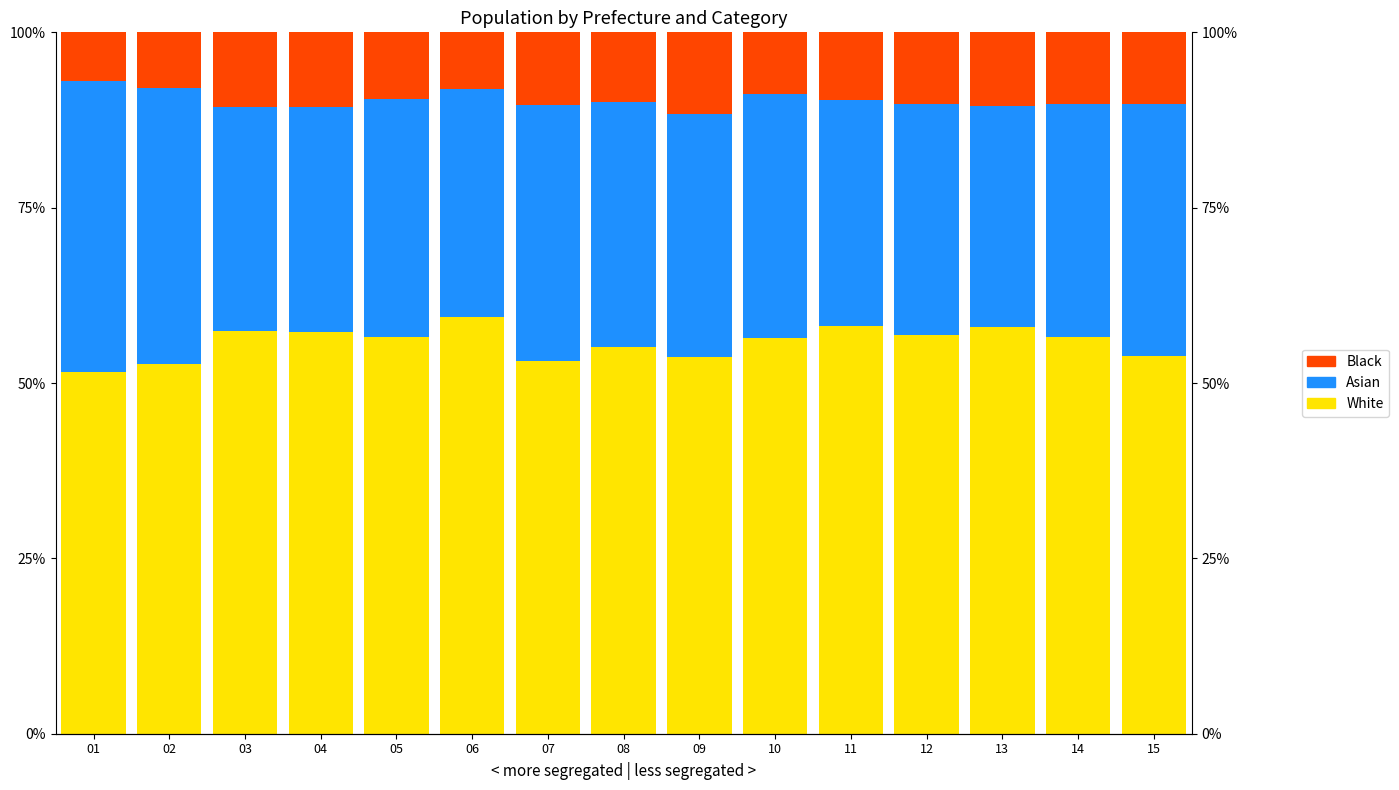

Which has a higher value, 04 or 03?

03